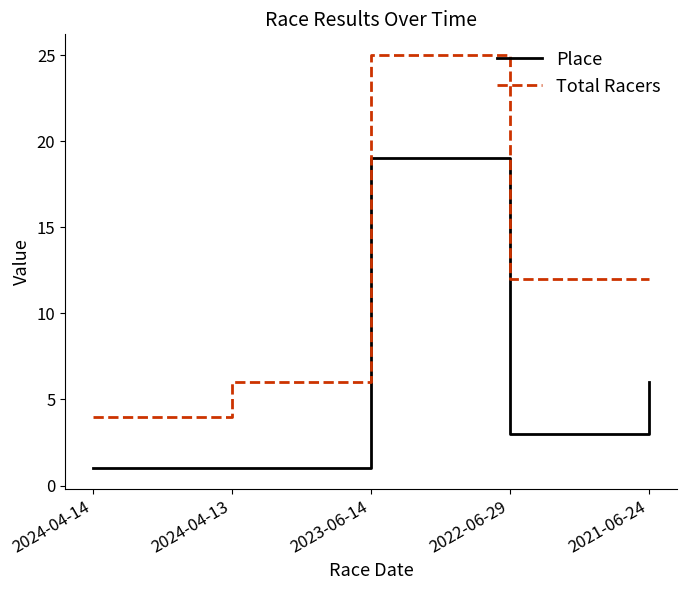

True or false: Place has a value of 8 at 2021-06-24.

False